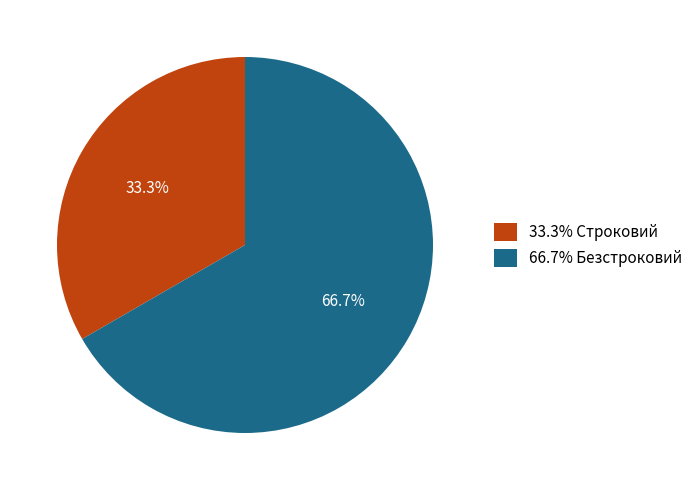

Approximately how many times larger is the value at 66.7% Безстроковий compared to 33.3% Строковий?

2.0